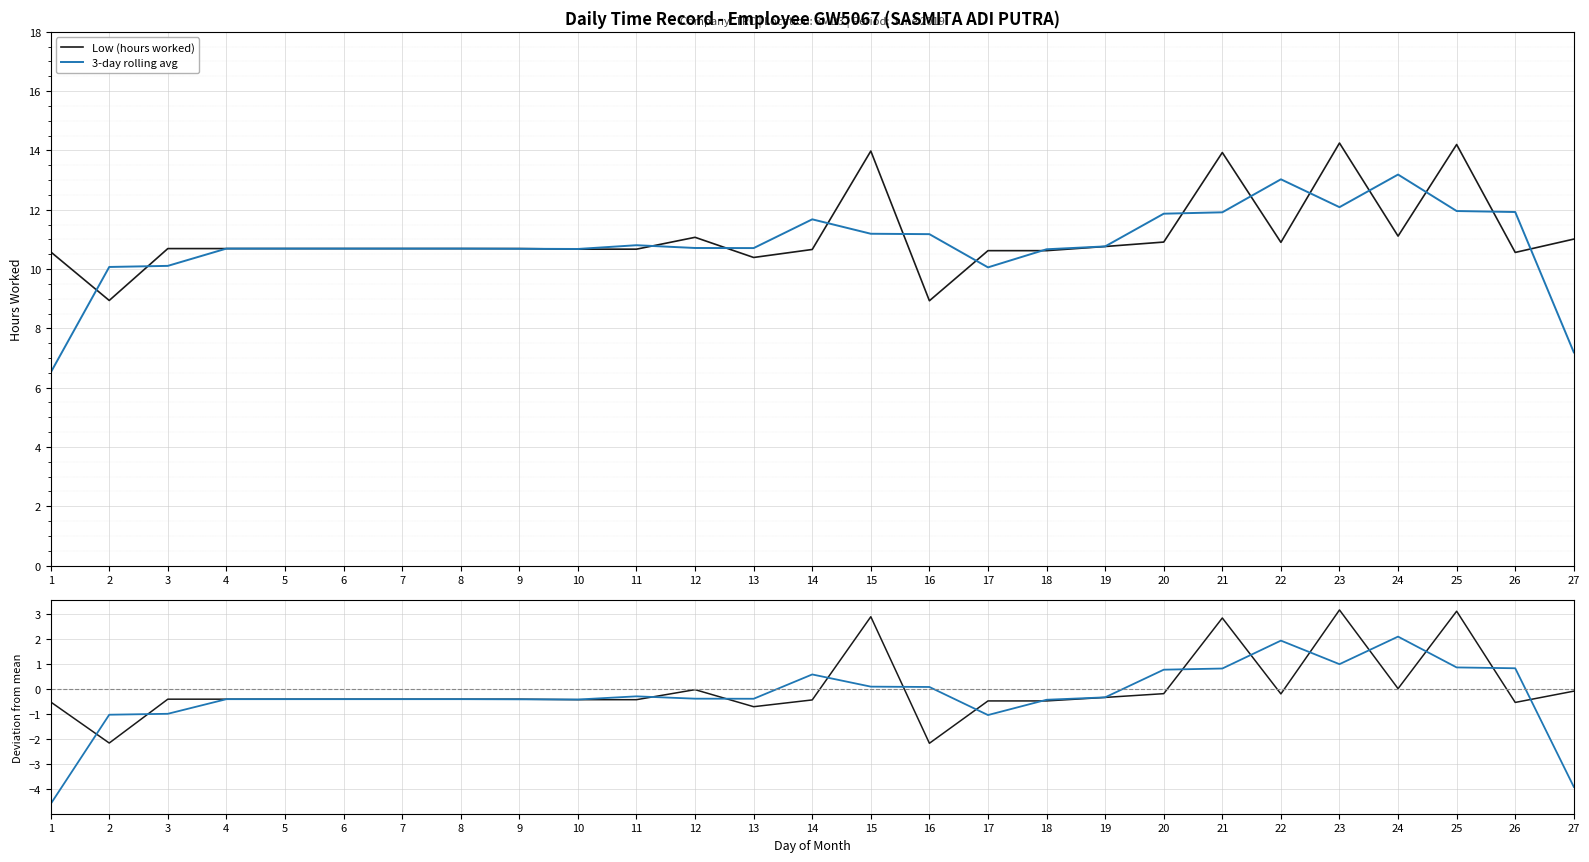

At which label does Low (hours worked) reach its peak?

23